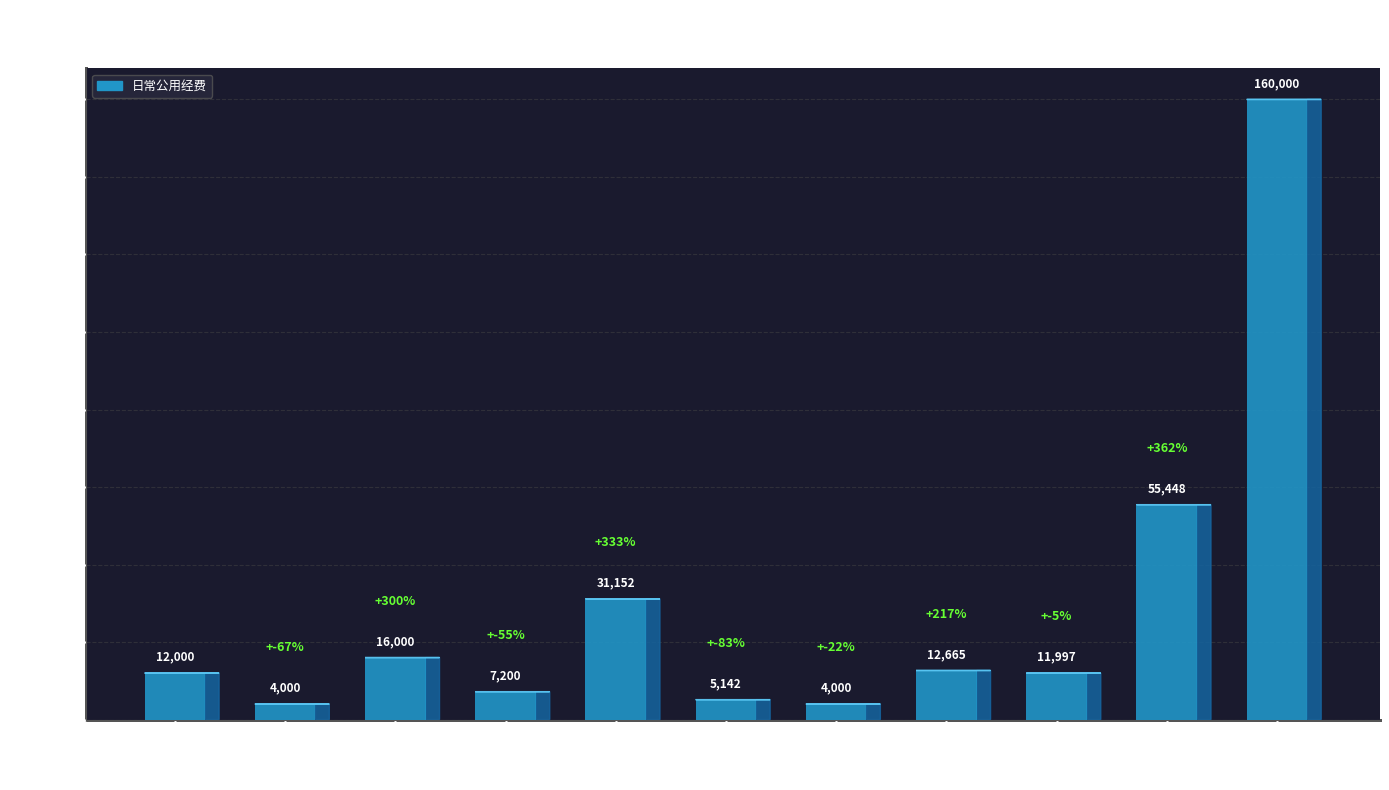

Rank the categories by value from lowest to highest.

水费, 公务接待费, 培训费, 邮电费, 福利费, 办公费, 工会经费, 电费, 物业管理费, 其他交通费用, 其他商品和服务支出